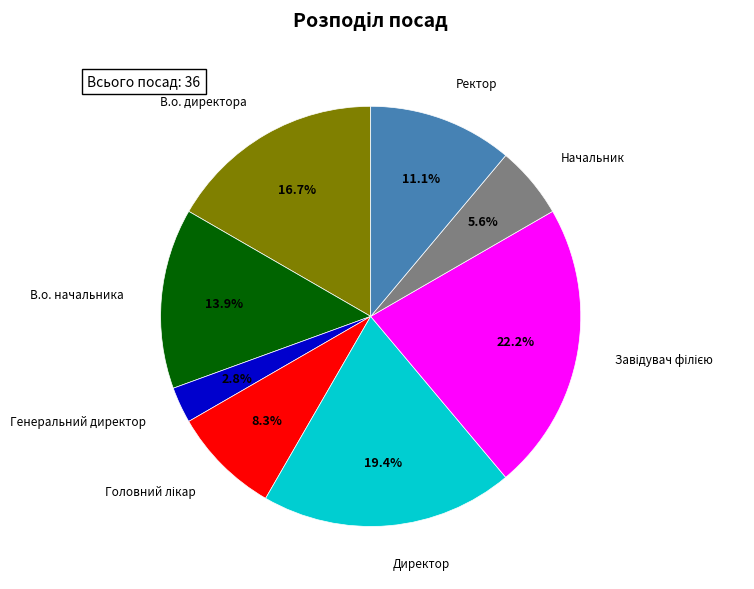

Which slice is the smallest?

Генеральний директор